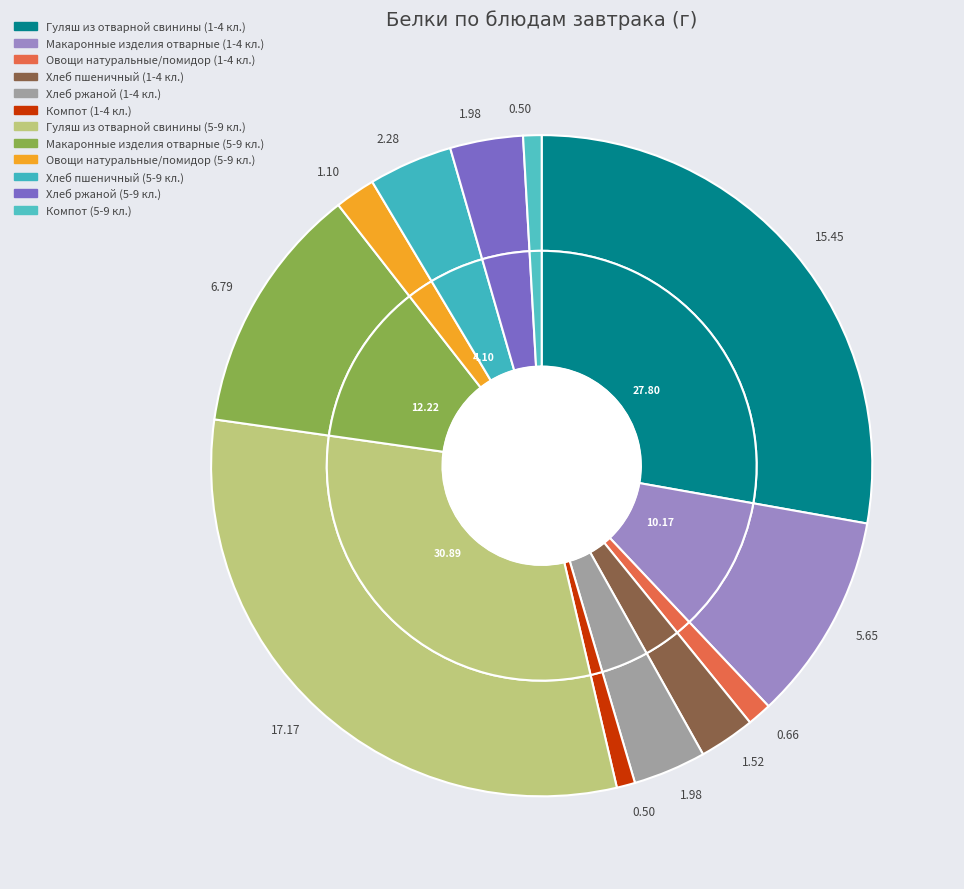

To the nearest percent, what percentage of the pie is Овощи натуральные/помидор (1-4 кл.)?

1%